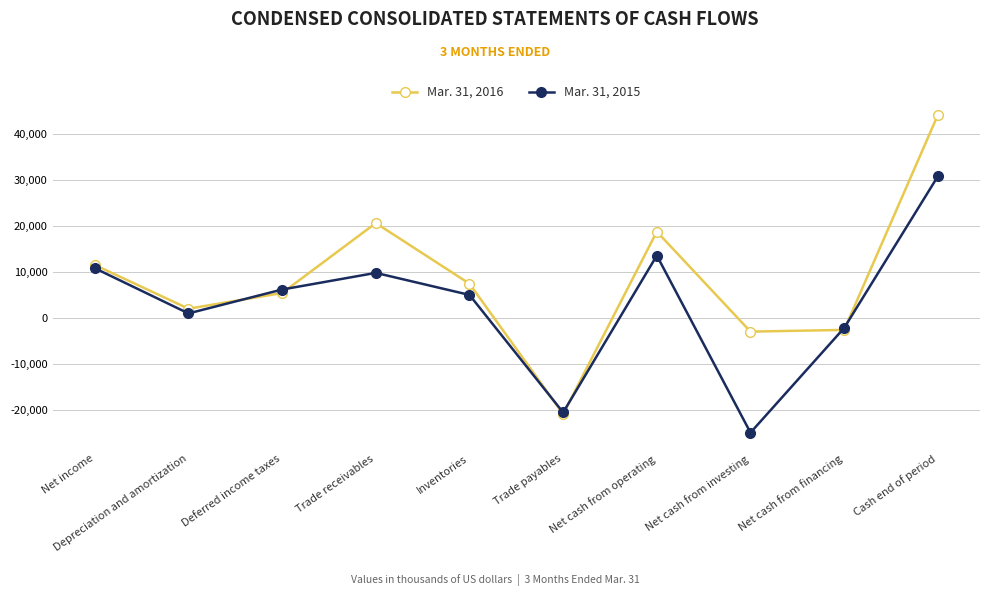

Where is the first local maximum for Mar. 31, 2015?

Trade receivables